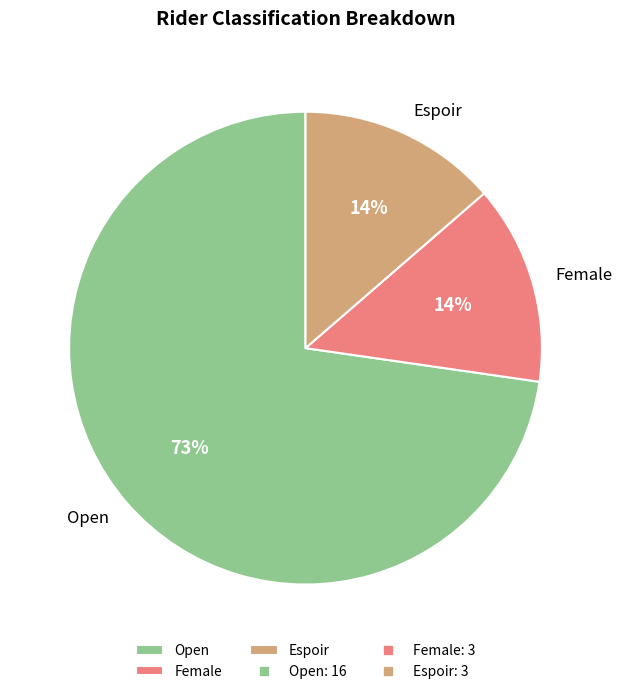

How many segments does this pie chart have?

3